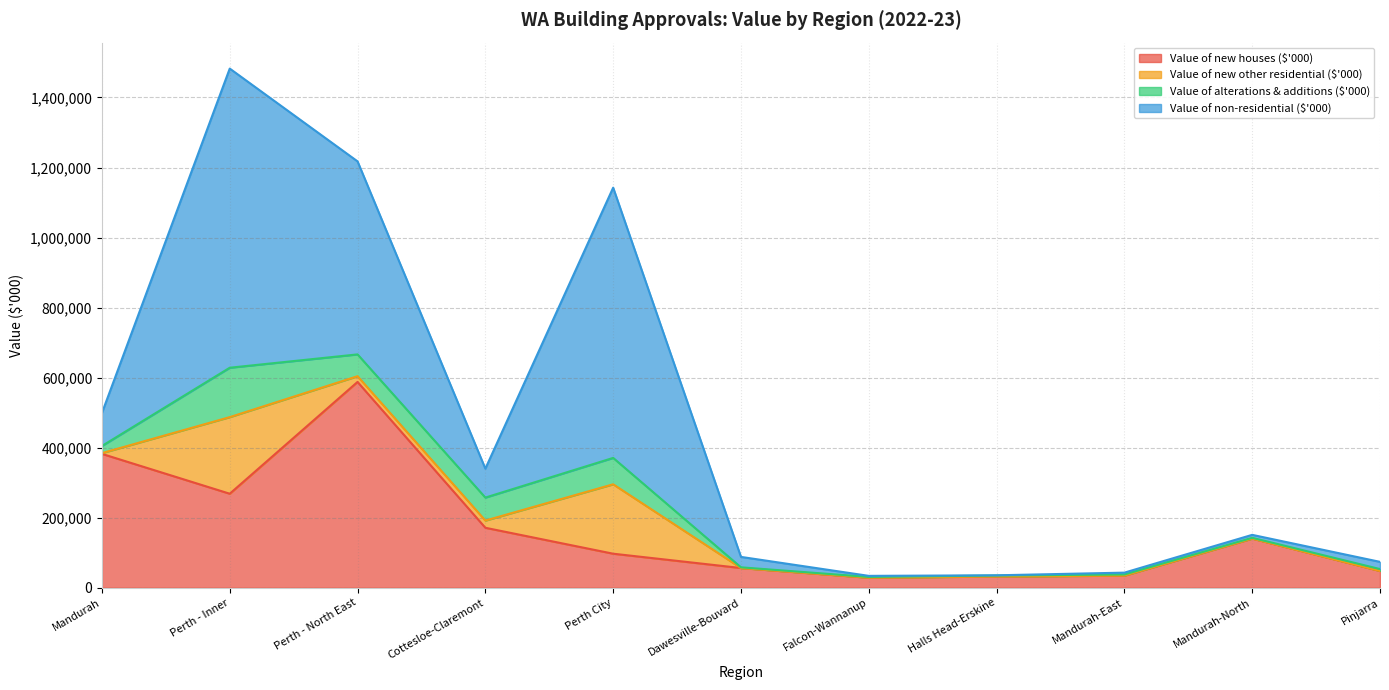

What are all the series names shown in the legend?

Value of new houses ($'000), Value of new other residential ($'000), Value of alterations & additions ($'000), Value of non-residential ($'000)